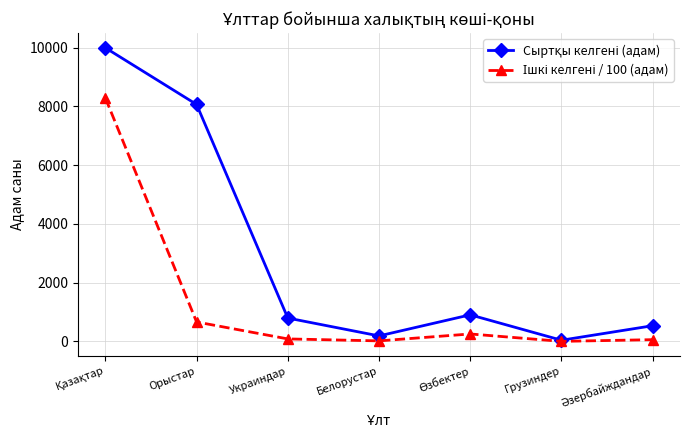

What is the total value across all series at Орыстар?

8731.4